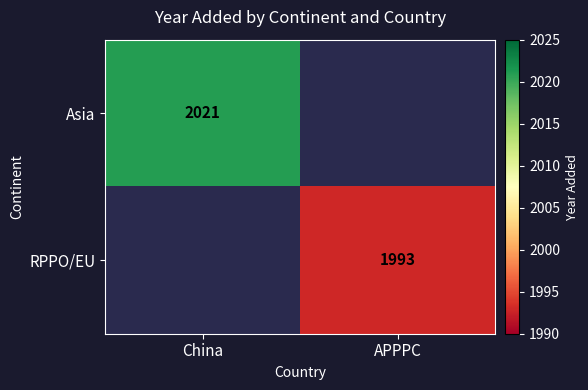

Which label corresponds to the smallest value in the chart?

APPPC